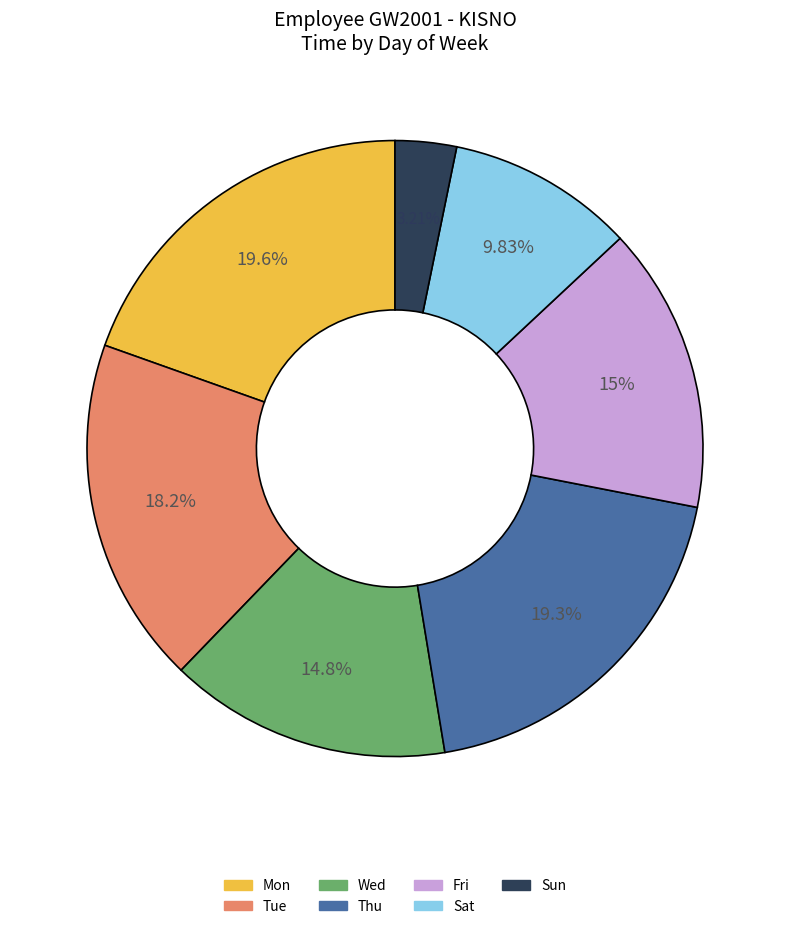

Is there any slice that represents more than half of the pie?

No